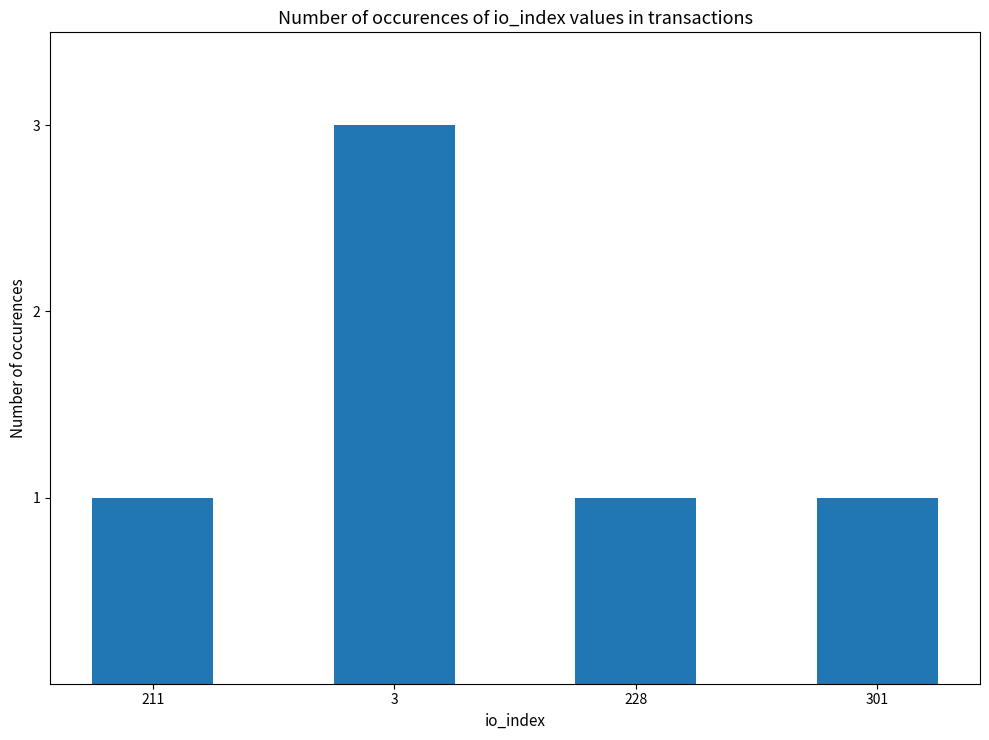

True or false: the data shows 2 at 301.

False